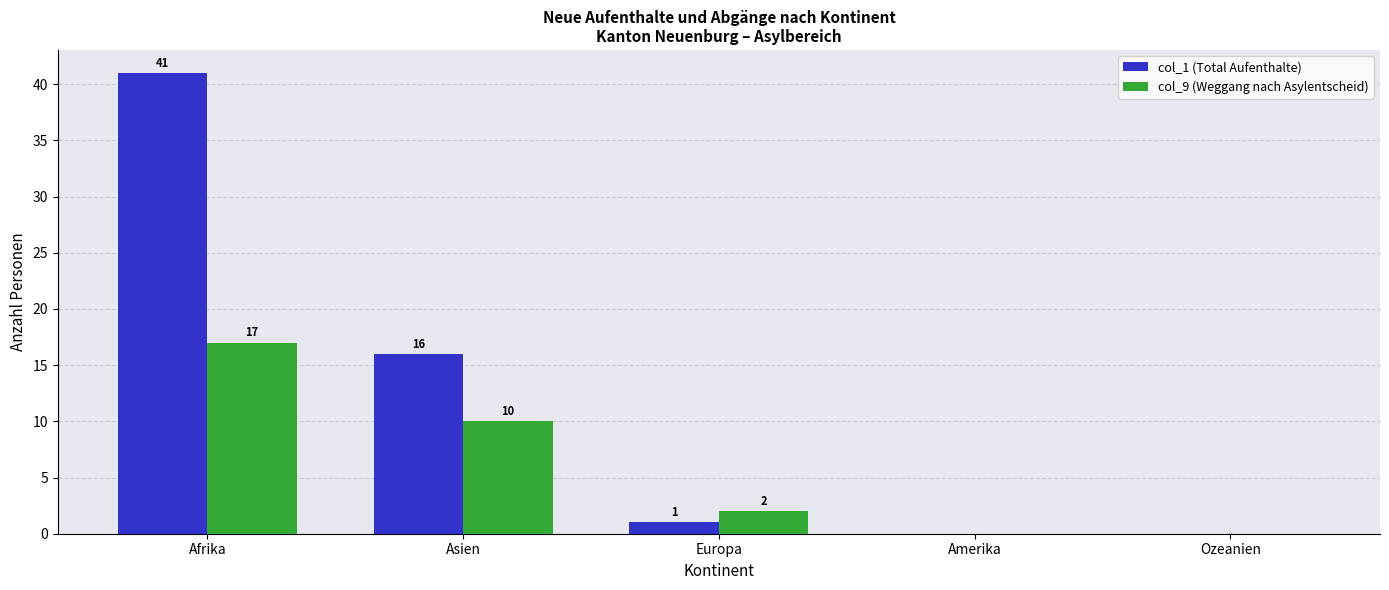

Reading left to right, what are all the values shown in this chart?

col_1 (Total Aufenthalte): 41	16	1	0	0
col_9 (Weggang nach Asylentscheid): 17	10	2	0	0